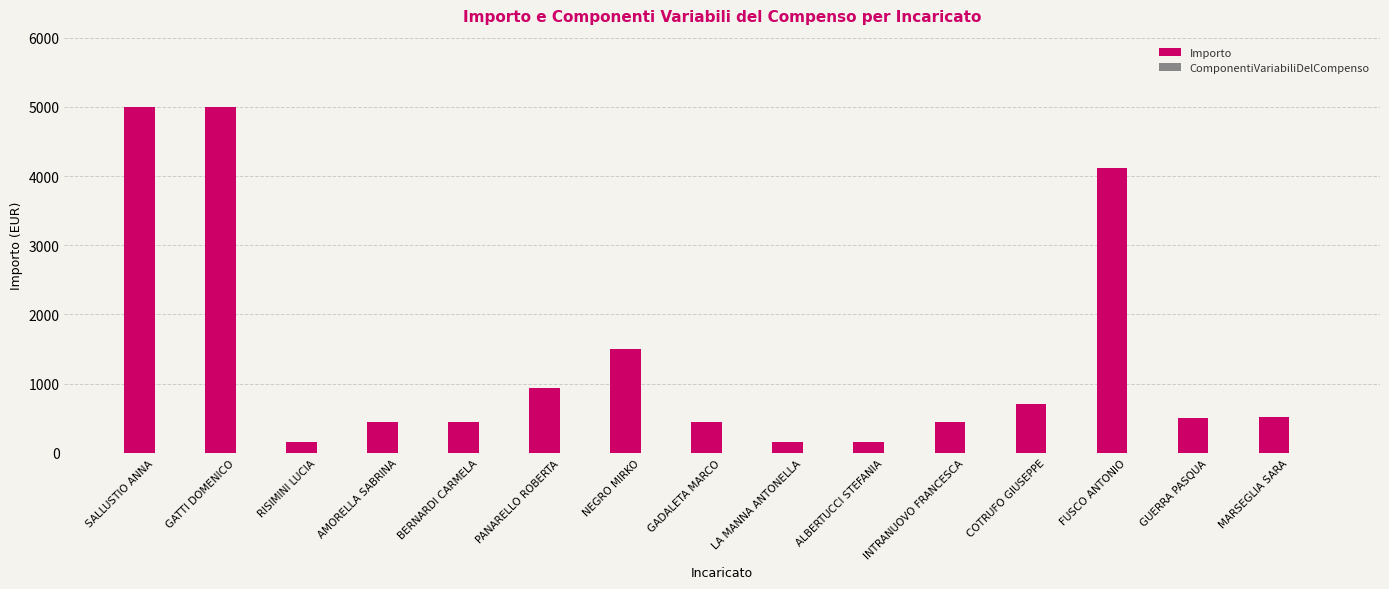

What is the label of the 5th bar from the left?

BERNARDI CARMELA